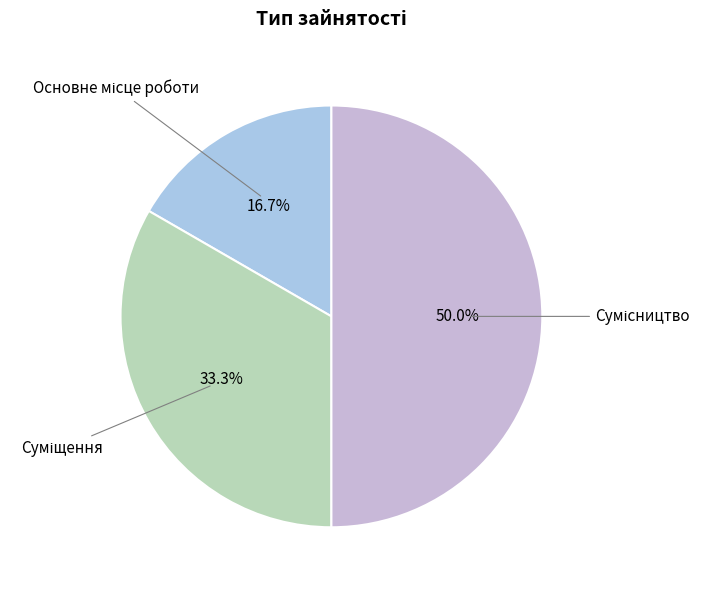

Count the number of slices in the pie.

3